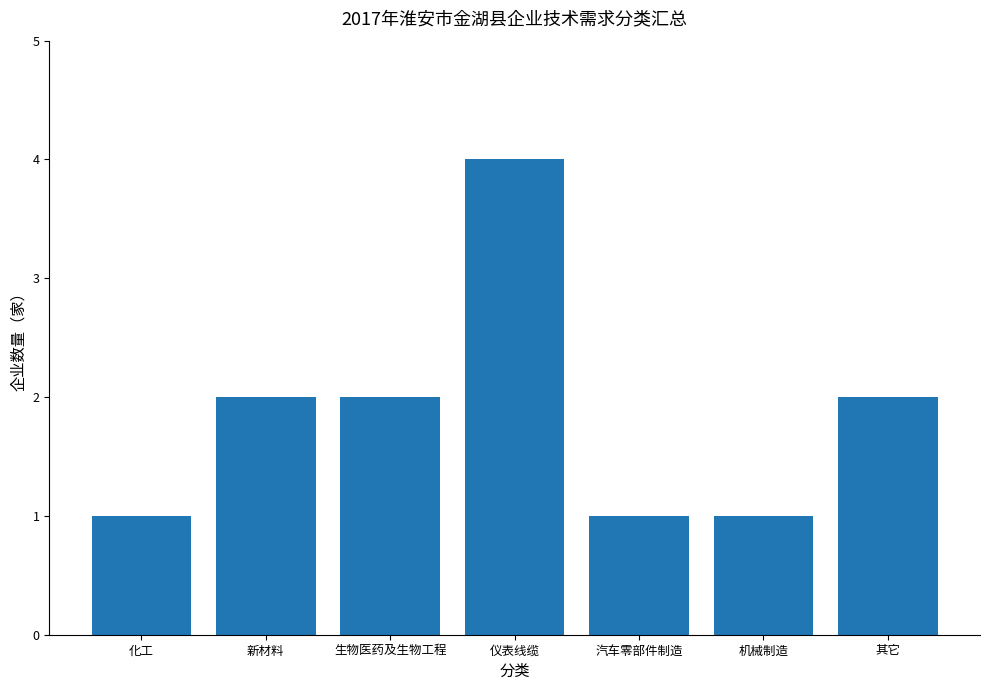

What is the maximum value shown in the chart?

4